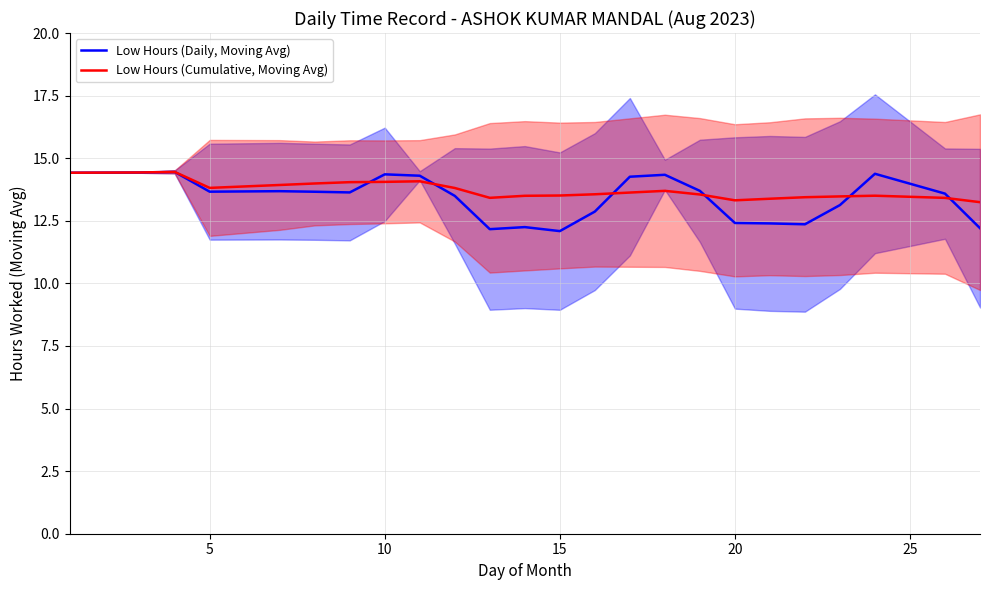

Is it true that Low Hours (Cumulative, Moving Avg) equals 9.1 at 15?

False